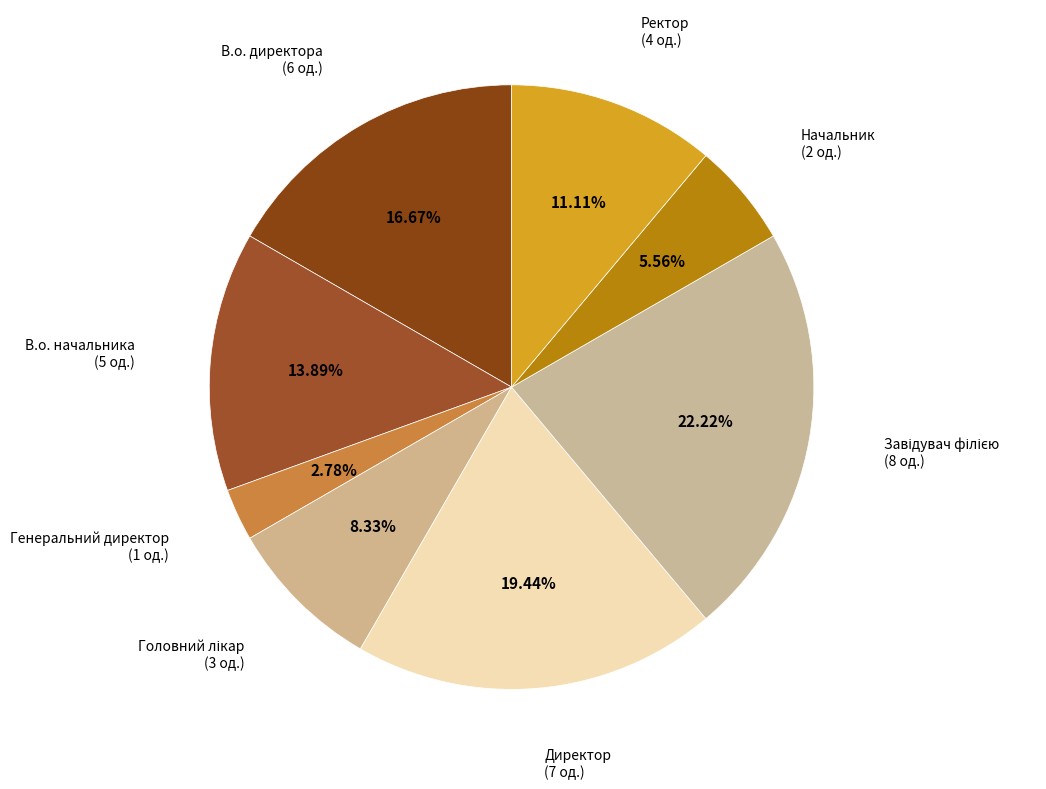

How many slices are in this pie chart?

8